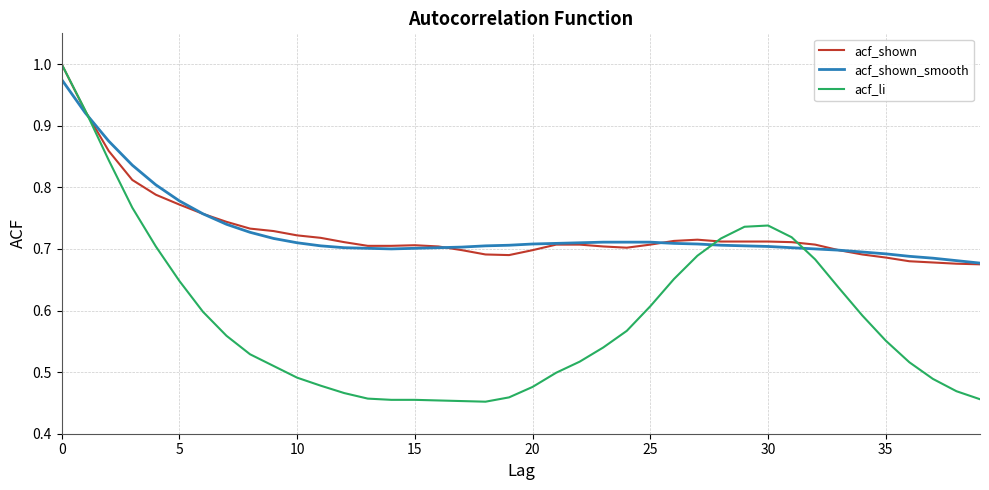

Which series has the widest spread of values?

acf_li